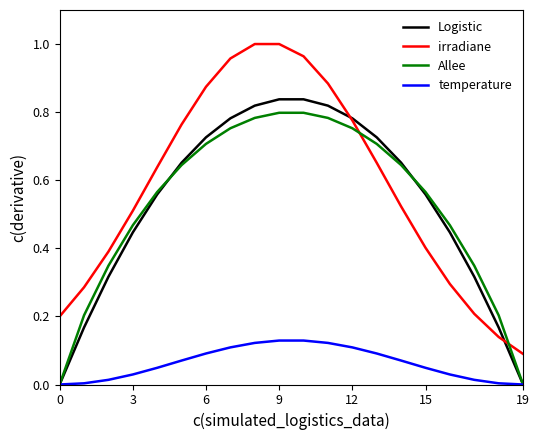

Does the chart display data point markers on the line(s)?

No